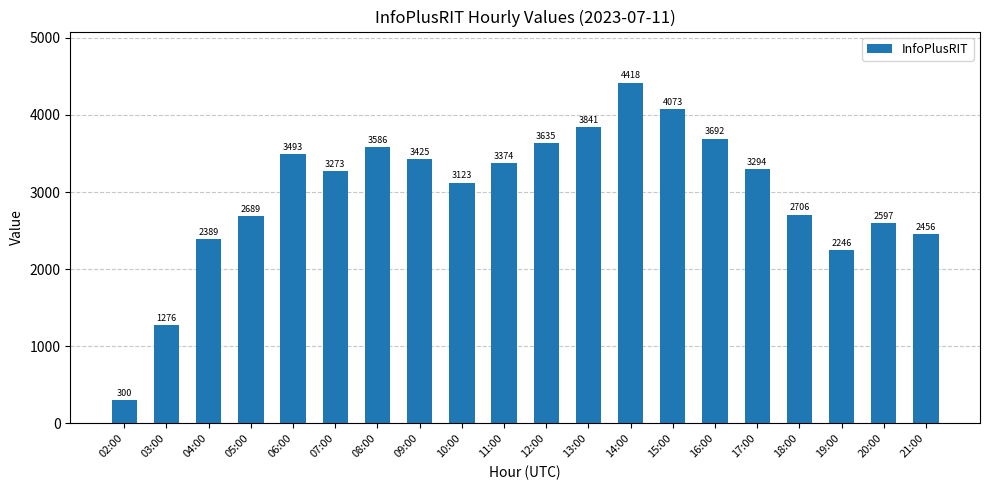

How many data points are less than 3294?

10